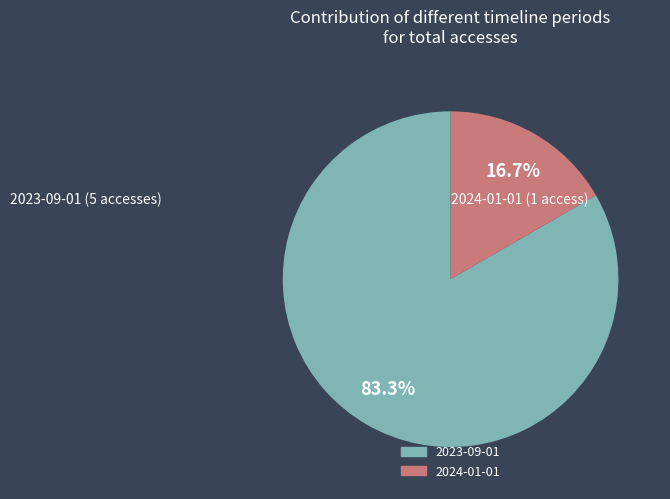

Does any single category account for the majority?

Yes